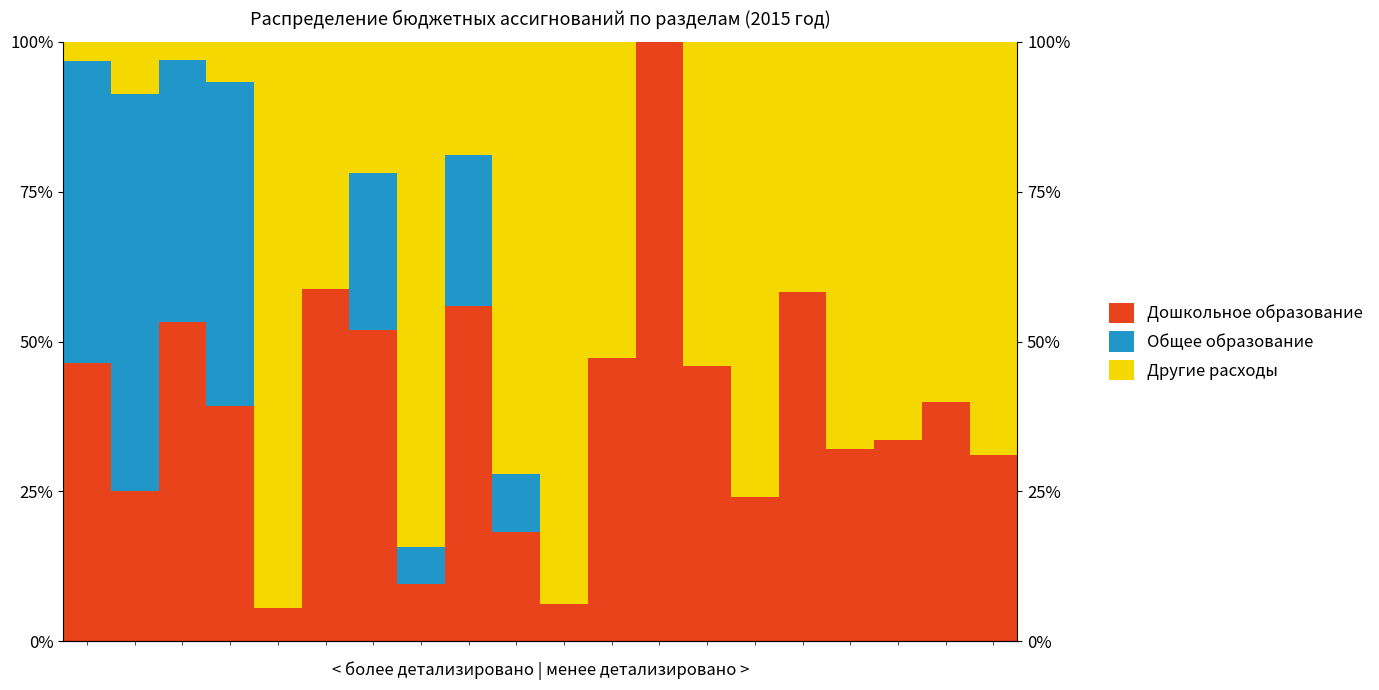

What is the value of the Другие расходы bar at the 3rd from the left?

3.0